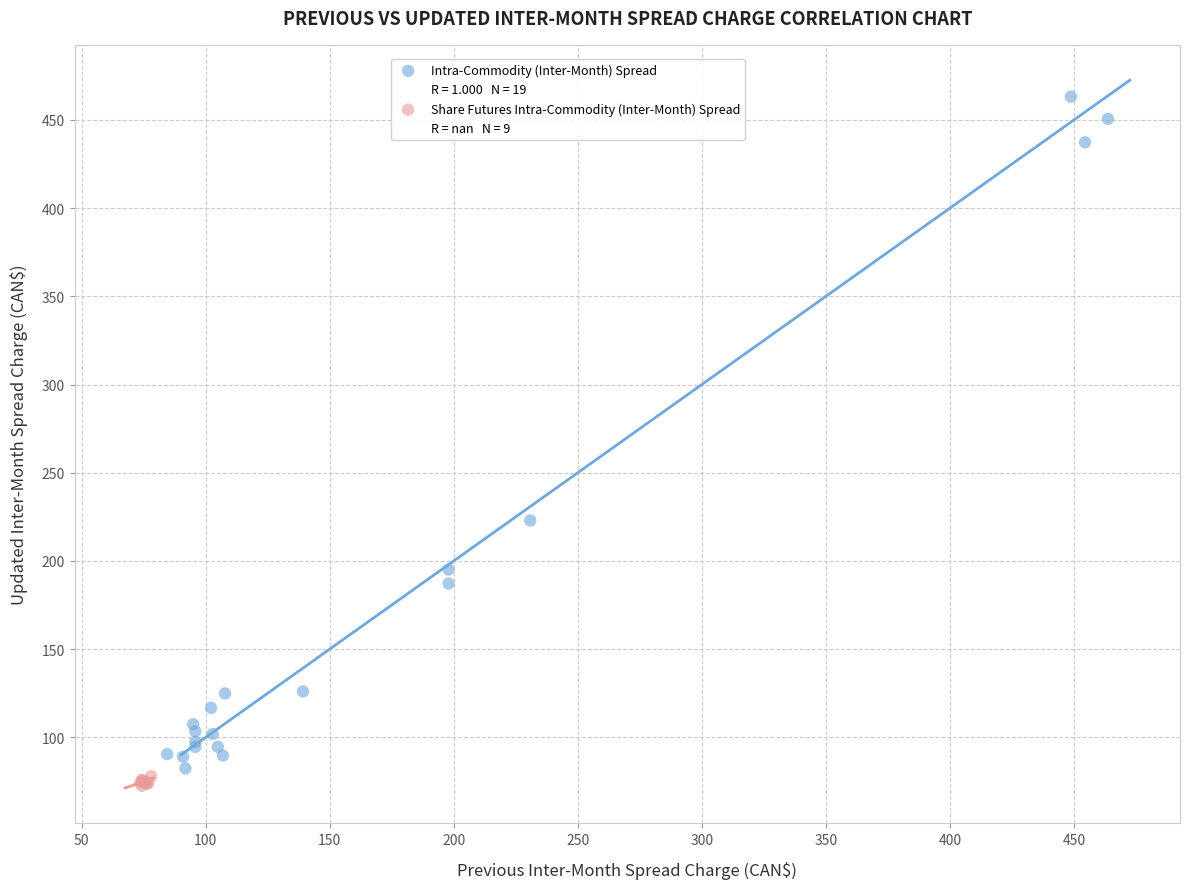

Which series has the largest Y range (max minus min)?

Intra-Commodity (Inter-Month) Spread